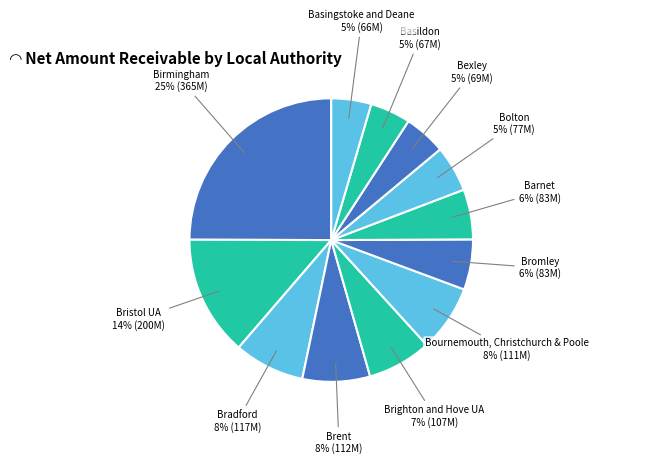

How many segments does this pie chart have?

12